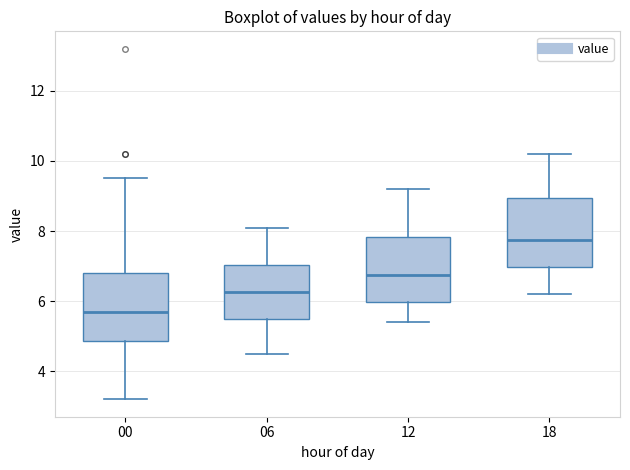

Reading left to right, read every box against the y-axis: the position of its median line, the range the box covers, and the ends of its whiskers. The values are not printed on the chart, so give them approximately, as read against the axis.

00: median 5.8, box 4.8 to 6.8, whiskers 3.2 to 9.6
06: median 6.2, box 5.6 to 7.0, whiskers 4.6 to 8.2
12: median 6.8, box 6.0 to 7.8, whiskers 5.4 to 9.2
18: median 7.8, box 7.0 to 9.0, whiskers 6.2 to 10.2